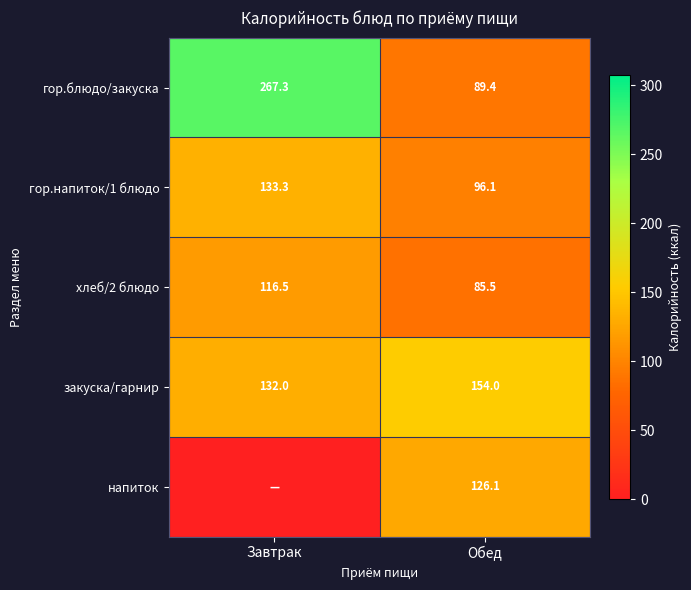

Rank the series at Обед from lowest to highest value.

хлеб/2 блюдо, гор.блюдо/закуска, гор.напиток/1 блюдо, напиток, закуска/гарнир